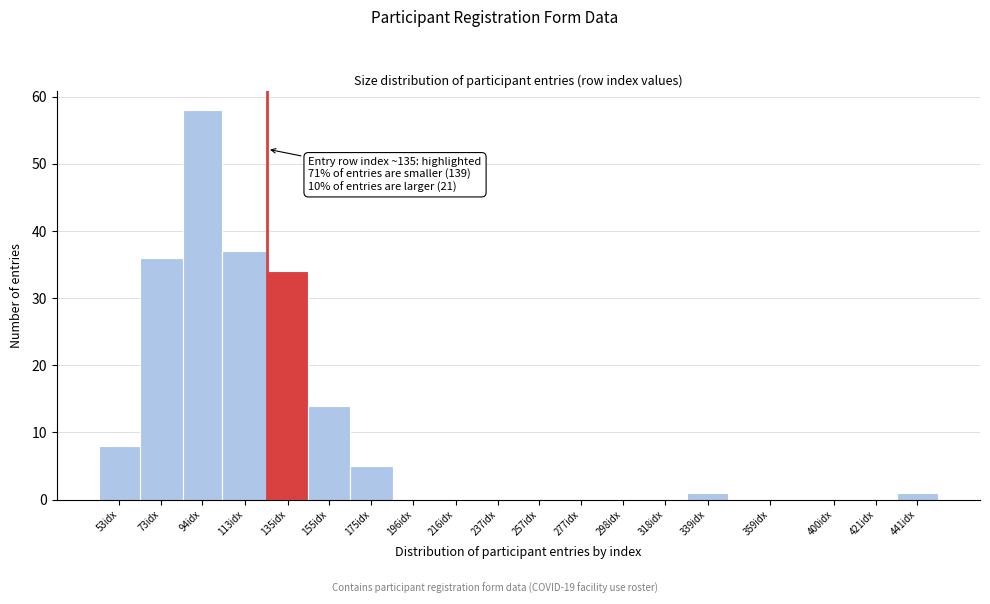

Reading left to right, list all the values displayed in this chart.

53idx=8	73idx=36	94idx=58	113idx=37	135idx=34	155idx=14	175idx=5	196idx=0	216idx=0	237idx=0	257idx=0	277idx=0	298idx=0	318idx=0	339idx=1	359idx=0	400idx=0	421idx=0	441idx=1